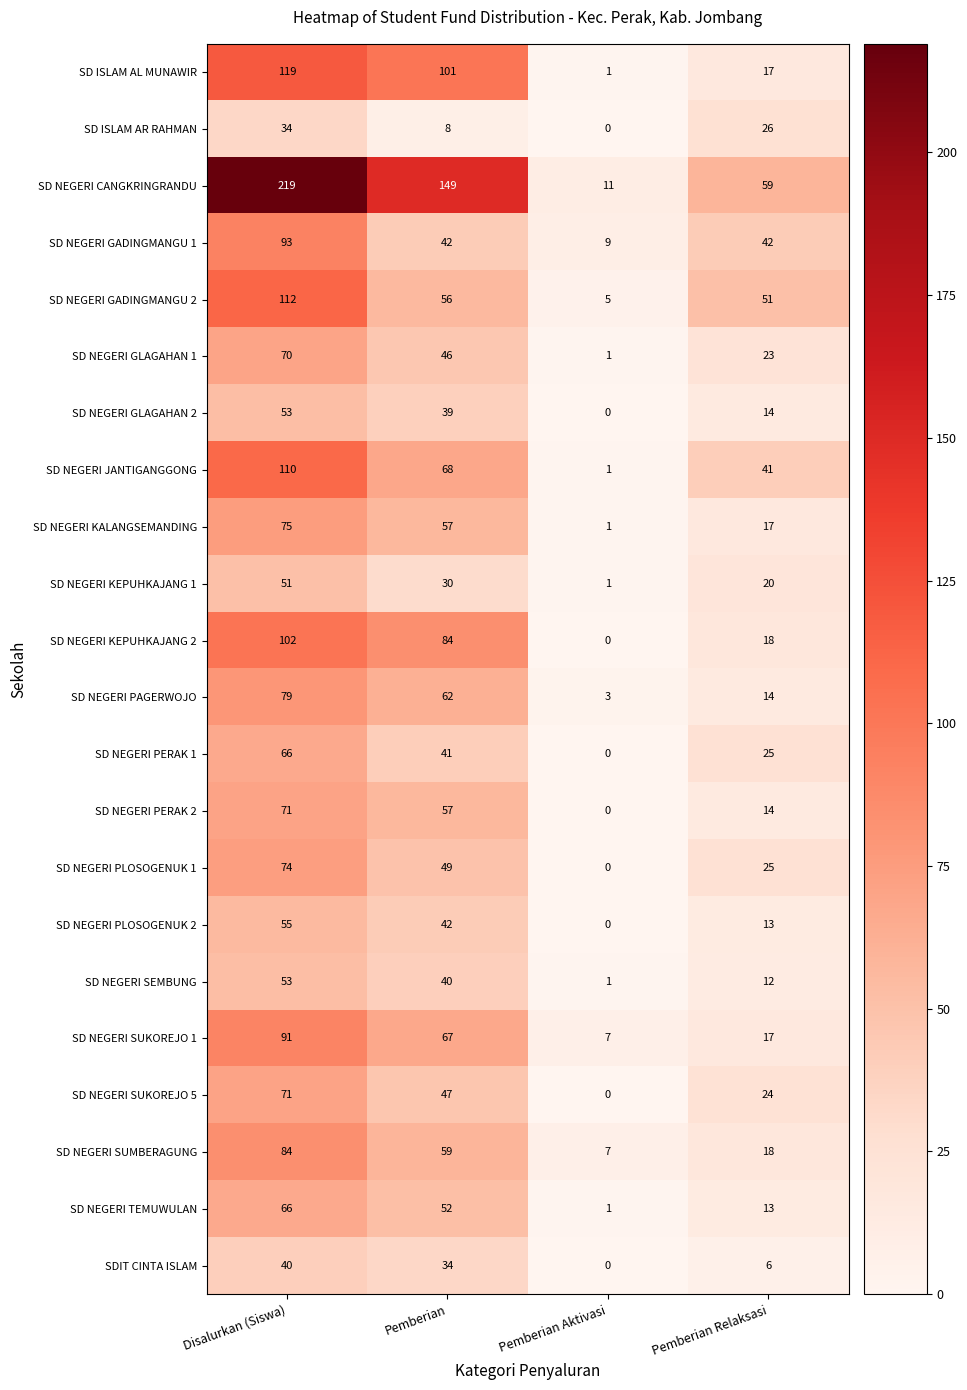

True or false: SD NEGERI PERAK 2 has a value of 71 at Disalurkan (Siswa).

True